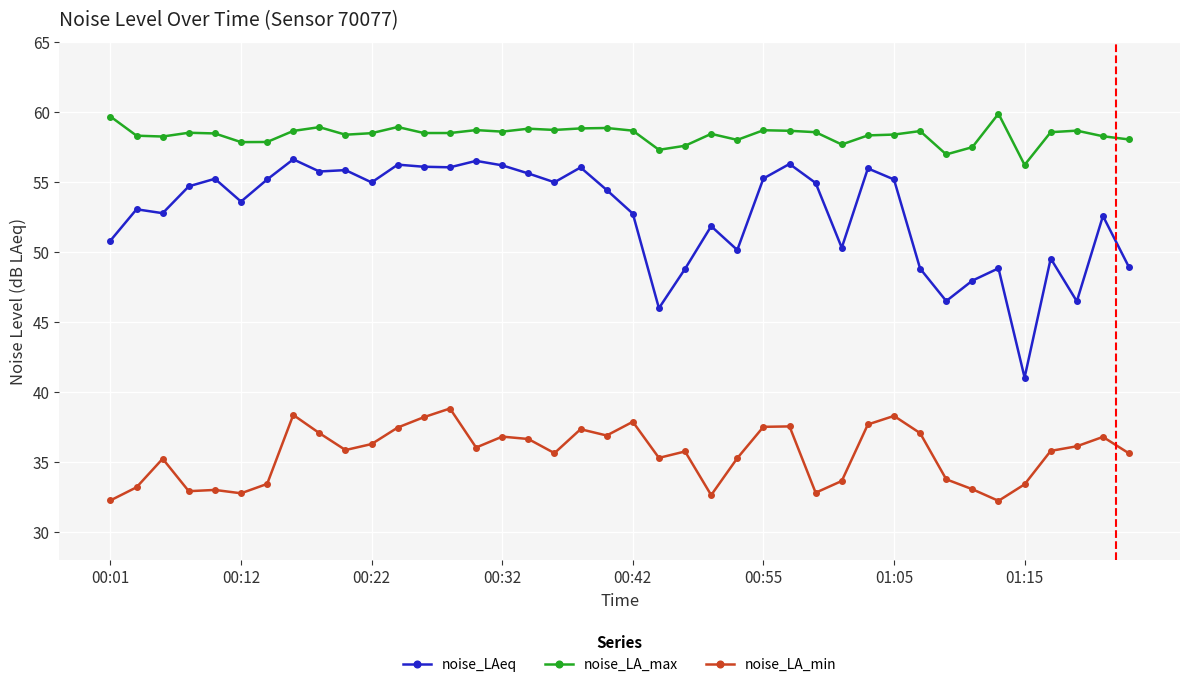

What is the highest value of the noise_LAeq series?

56.6